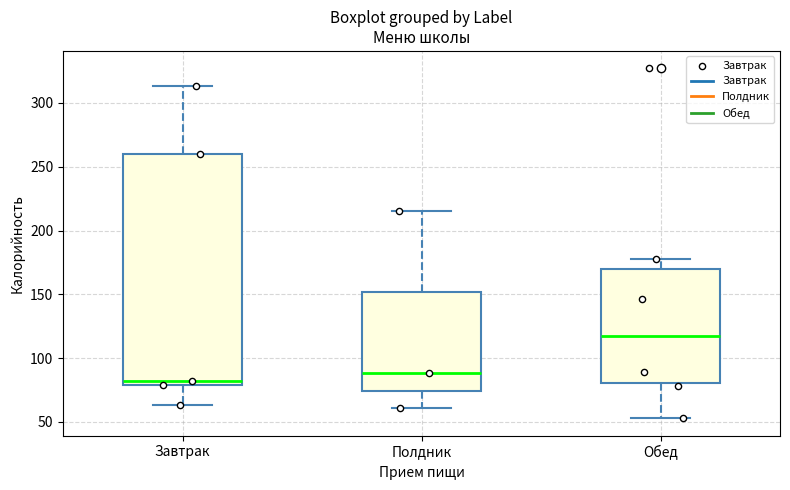

Which box is the tallest, from its lower edge to its upper edge?

Завтрак